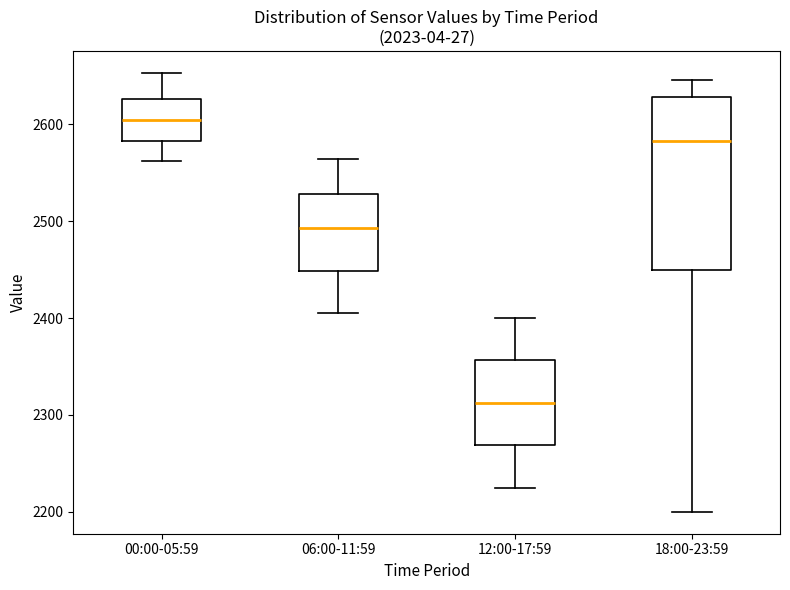

Reading left to right, read every box against the y-axis: the position of its median line, the range the box covers, and the ends of its whiskers. The values are not printed on the chart, so give them approximately, as read against the axis.

00:00-05:59: median 2600, box 2580 to 2630, whiskers 2560 to 2650
06:00-11:59: median 2490, box 2450 to 2530, whiskers 2410 to 2560
12:00-17:59: median 2310, box 2270 to 2360, whiskers 2230 to 2400
18:00-23:59: median 2580, box 2450 to 2630, whiskers 2200 to 2650